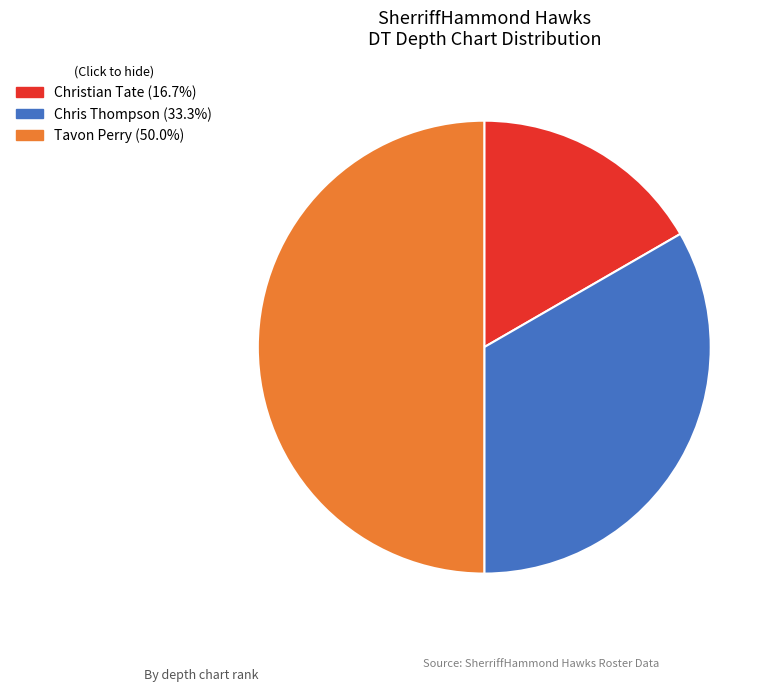

Which has a higher value, Chris Thompson or Christian Tate?

Chris Thompson